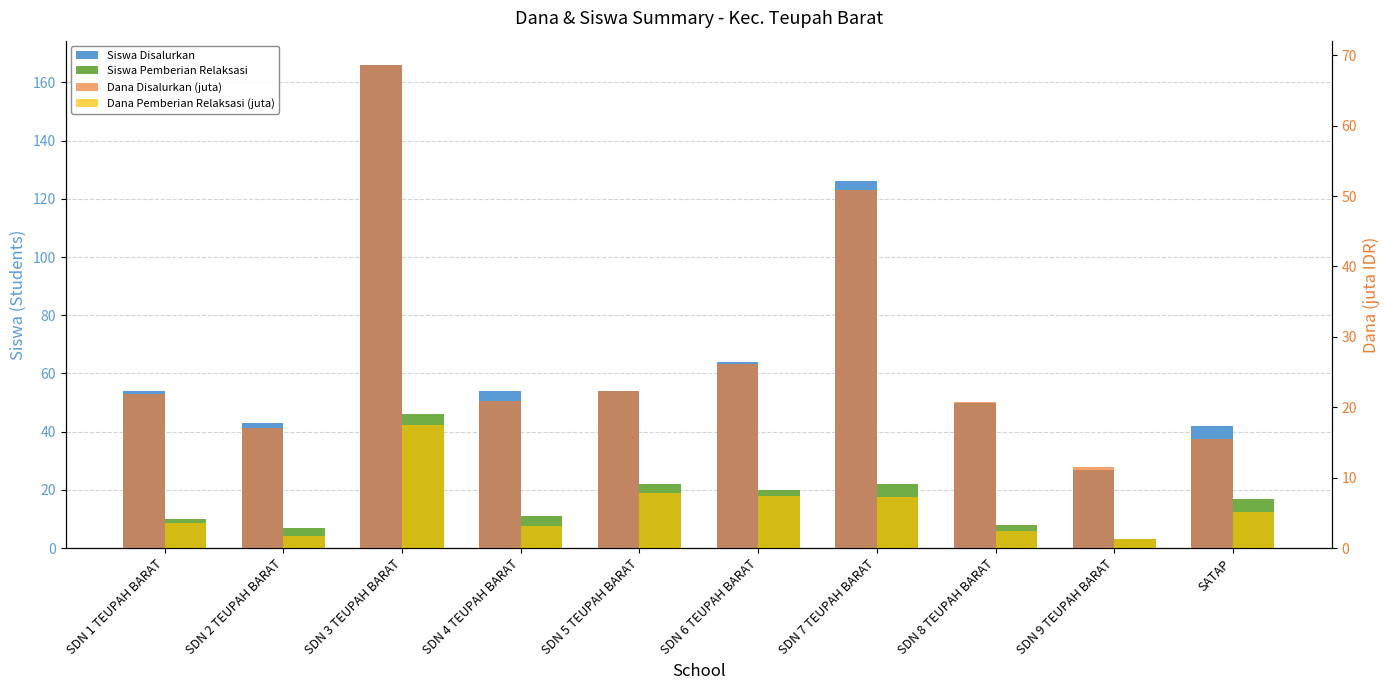

What is the sum of all Siswa Disalurkan values?

680.0